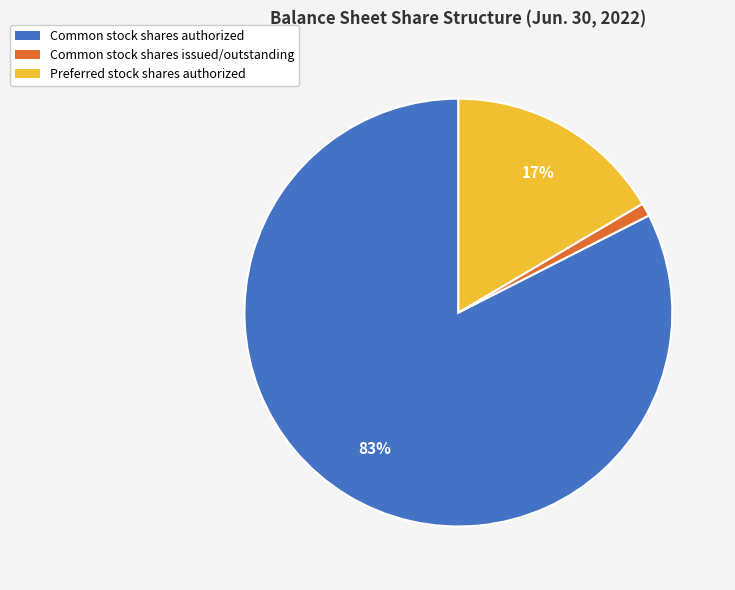

Does any single category account for the majority?

Yes